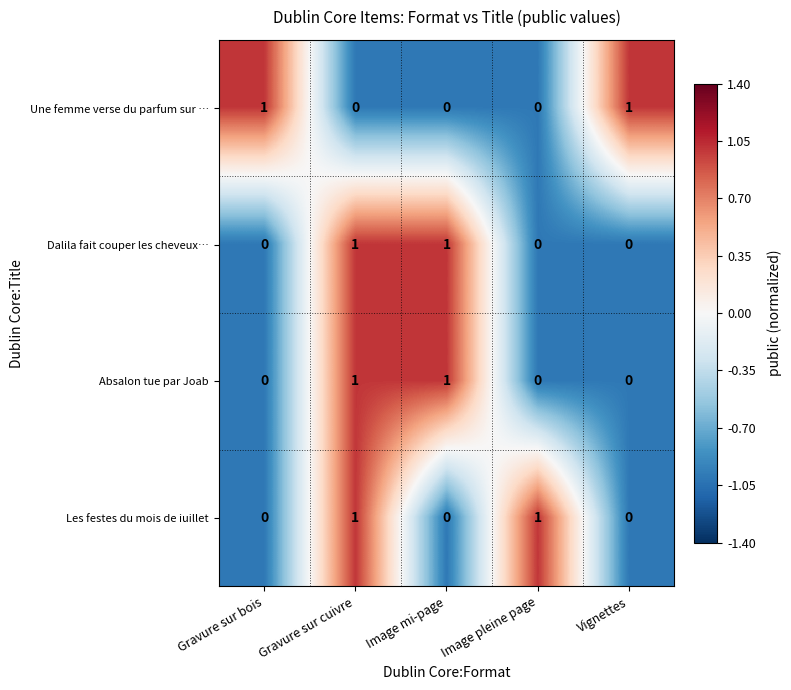

Reading left to right, extract all data points from this chart.

Une femme verse du parfum sur …: Gravure sur bois=1	Gravure sur cuivre=0	Image mi-page=0	Image pleine page=0	Vignettes=1
Dalila fait couper les cheveux…: Gravure sur bois=0	Gravure sur cuivre=1	Image mi-page=1	Image pleine page=0	Vignettes=0
Absalon tue par Joab: Gravure sur bois=0	Gravure sur cuivre=1	Image mi-page=1	Image pleine page=0	Vignettes=0
Les festes du mois de iuillet: Gravure sur bois=0	Gravure sur cuivre=1	Image mi-page=0	Image pleine page=1	Vignettes=0